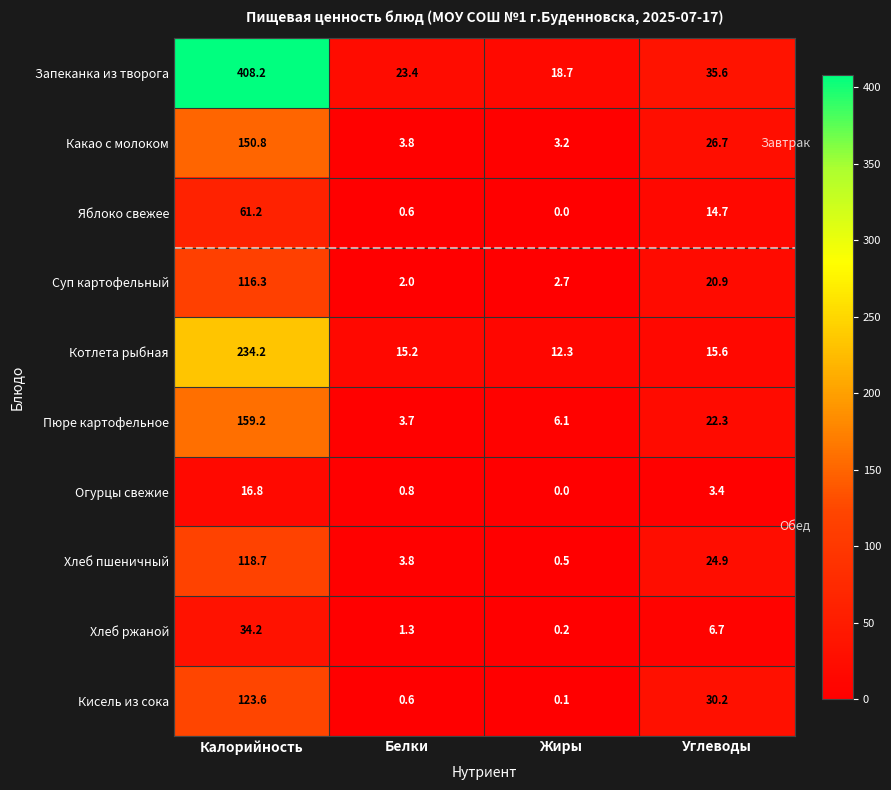

Rank the series by their maximum value, from highest to lowest.

Запеканка из творога, Котлета рыбная, Пюре картофельное, Какао с молоком, Кисель из сока, Хлеб пшеничный, Суп картофельный, Яблоко свежее, Хлеб ржаной, Огурцы свежие